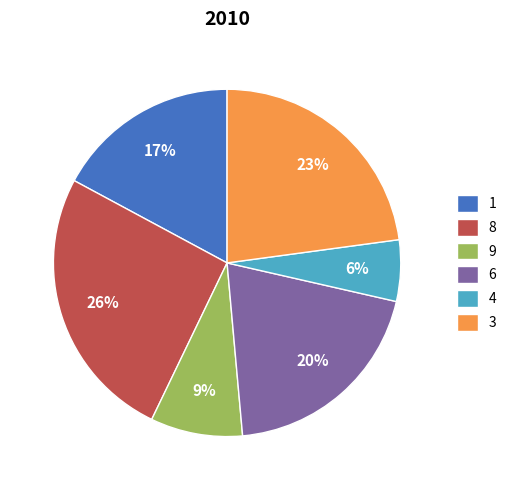

Approximately how many times larger is the value at 8 compared to 1?

1.5